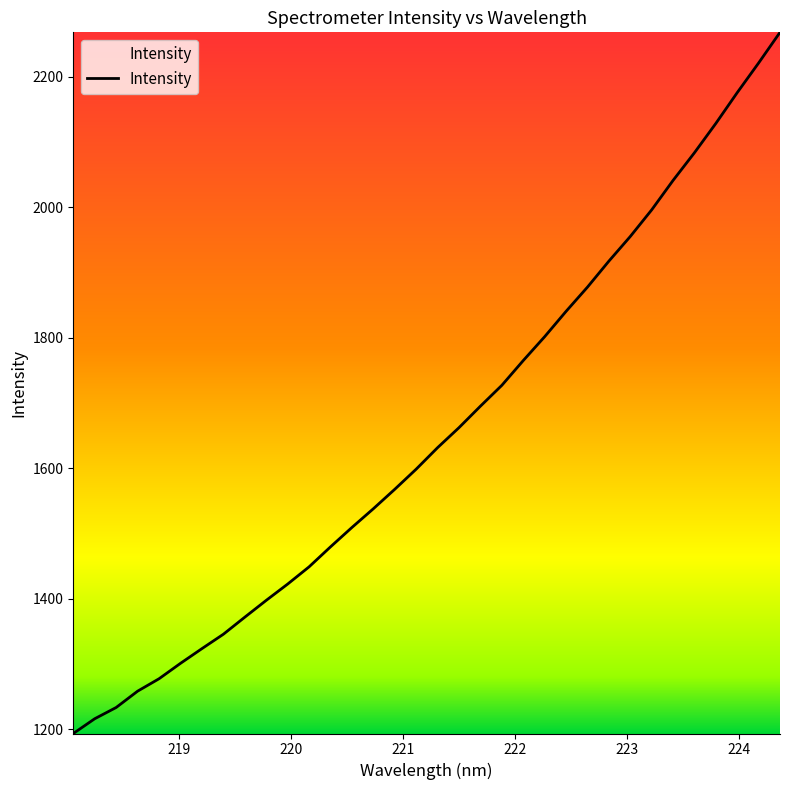

What is the maximum value shown in the chart?

2268.3